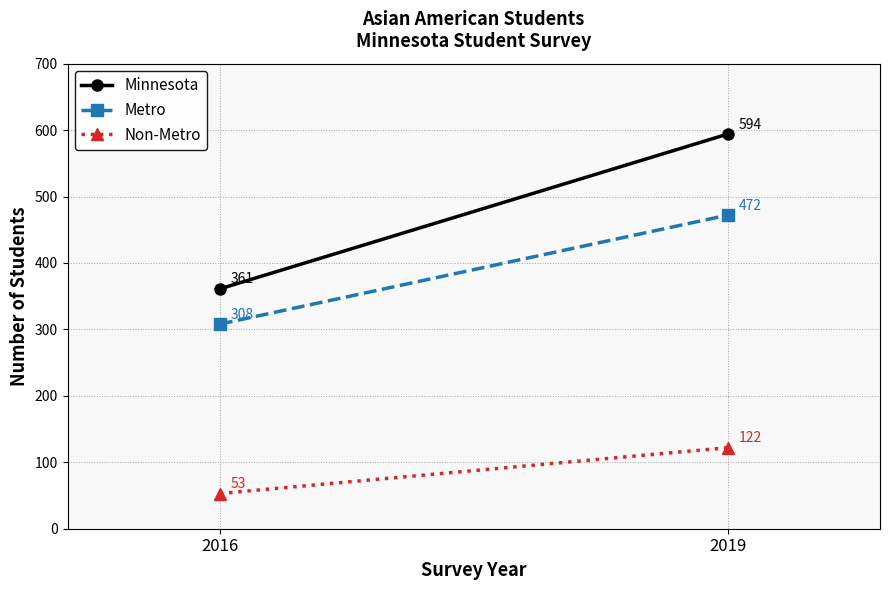

What value does the Non-Metro series have at 2016, to the nearest 5?

55